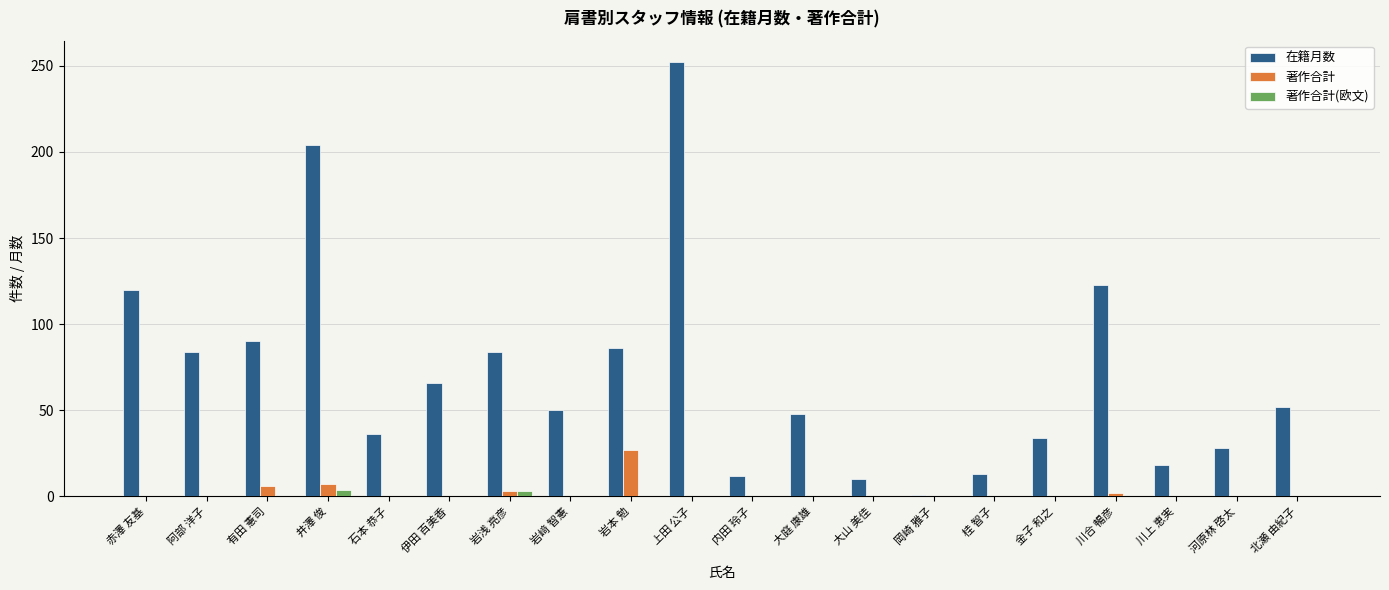

Which category has the highest value across all series?

上田 公子